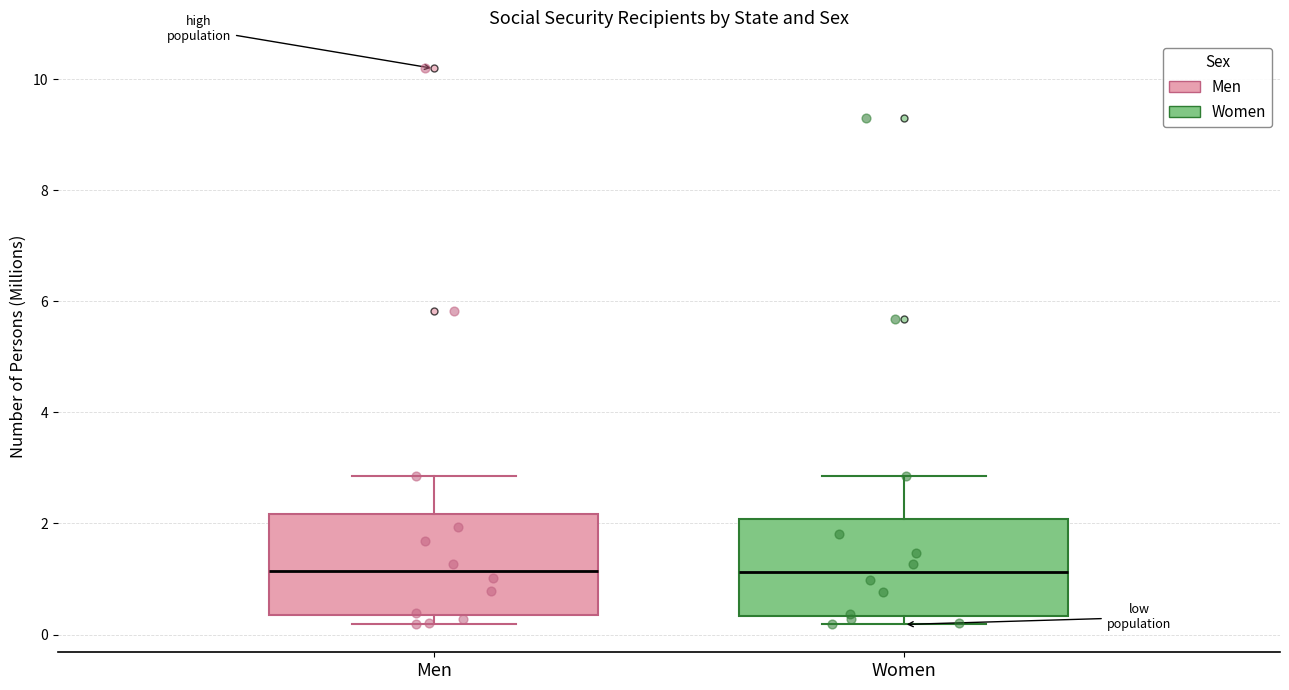

Reading left to right, read every box against the y-axis: the position of its median line, the range the box covers, and the ends of its whiskers. The values are not printed on the chart, so give them approximately, as read against the axis.

Men: median 1.2, box 0.4 to 2.2, whiskers 0.2 to 2.8
Women: median 1.2, box 0.4 to 2.0, whiskers 0.2 to 2.8